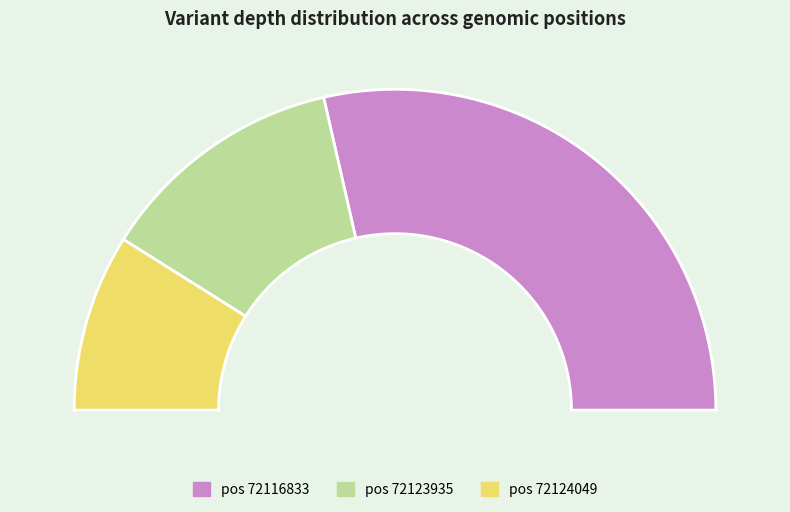

What is the change in value from 72116833 to 72123935?

-9